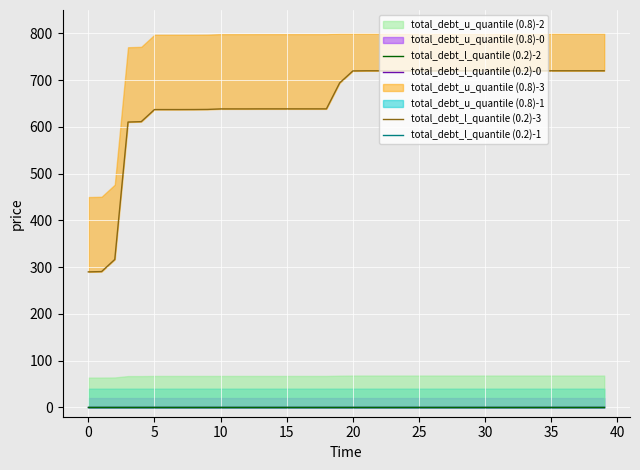

True or false: total_debt_l_quantile (0.2)-1 and total_debt_l_quantile (0.2)-0 cross at least once.

False